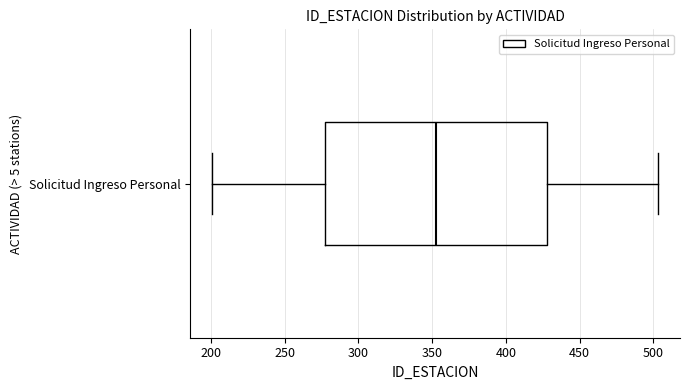

Transcribe this box plot: give where the median line is, the range the box spans, and where the two whiskers end, as read against the x-axis. The values are not printed on the chart, so give them approximately, as read against the axis.

median 355, box 275 to 430, whiskers 200 to 505